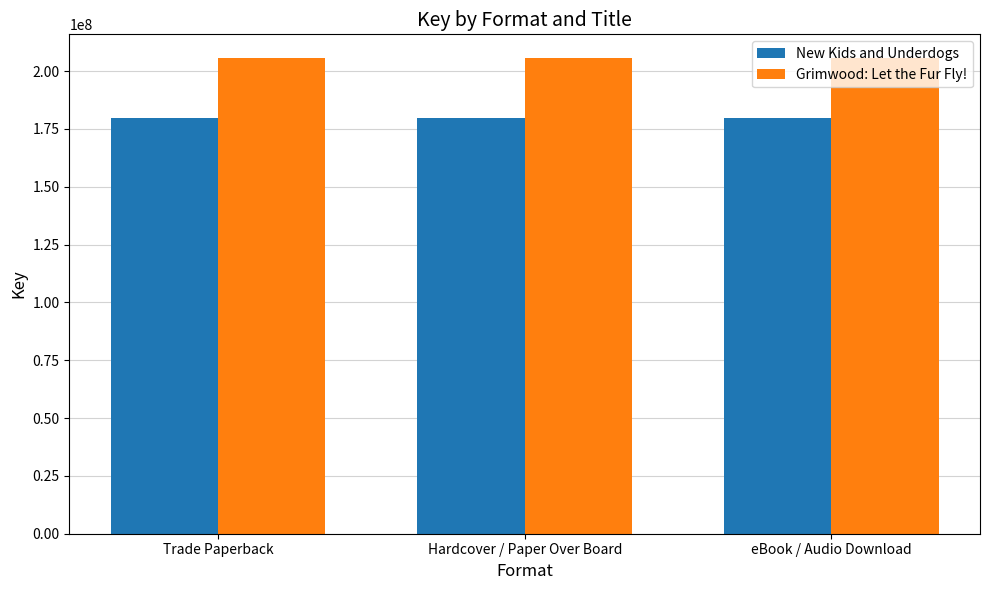

Is it true that Grimwood: Let the Fur Fly! equals 299862918 at Trade Paperback?

False